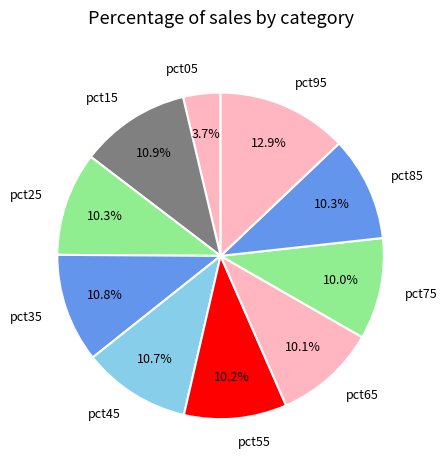

Is it true that pct55 is 16% of the pie?

False